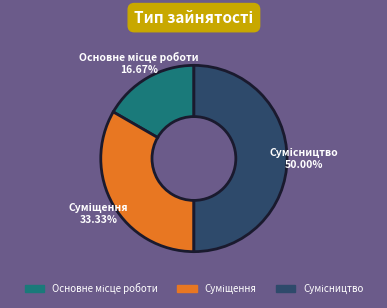

Which slice is the smallest?

Основне місце роботи